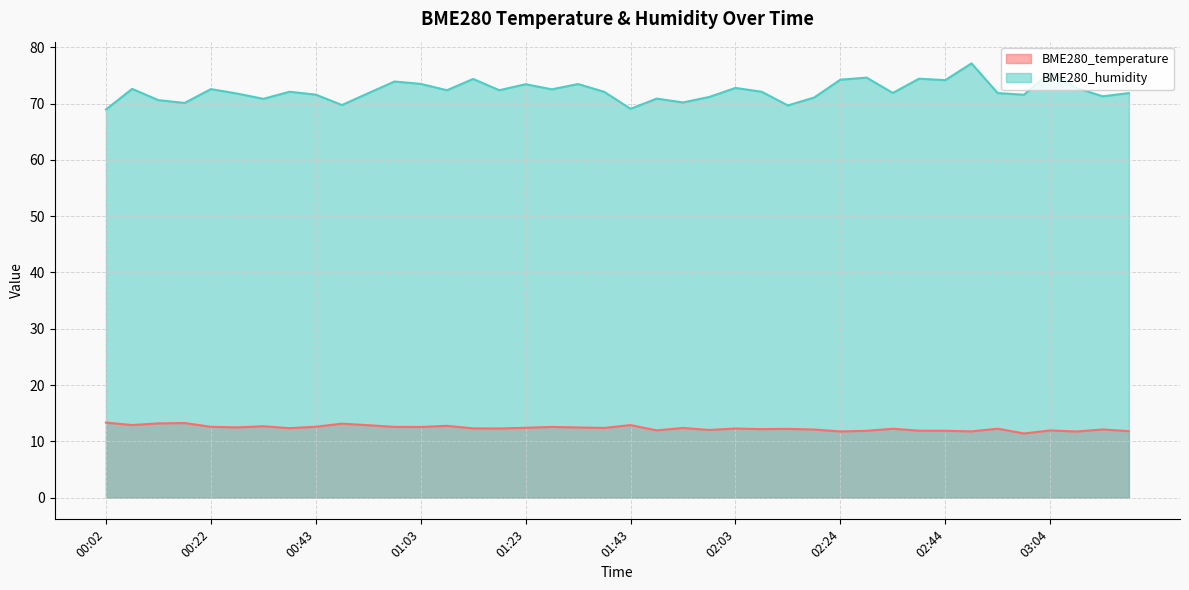

At which category is the sum across all series the highest?

02:49